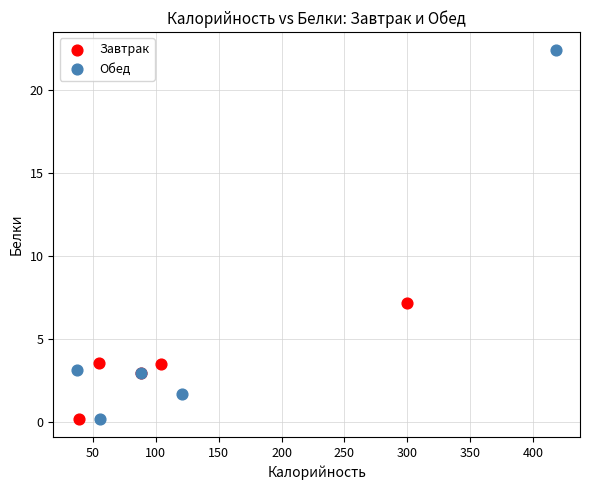

Which series has the largest Y range (max minus min)?

Обед